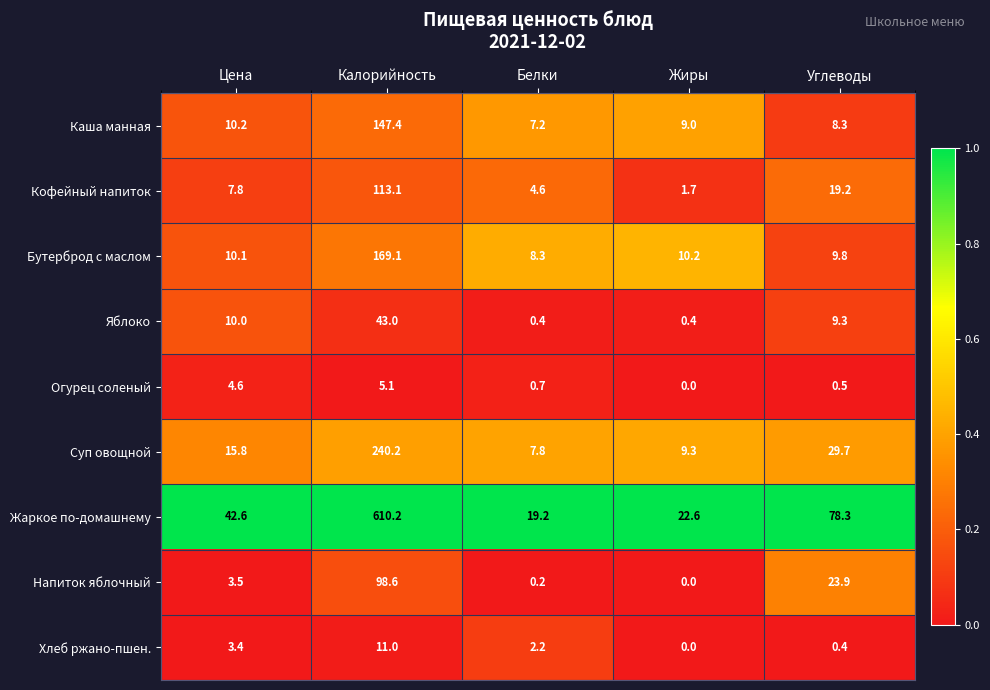

What is the total value across all series at Калорийность?

1437.7